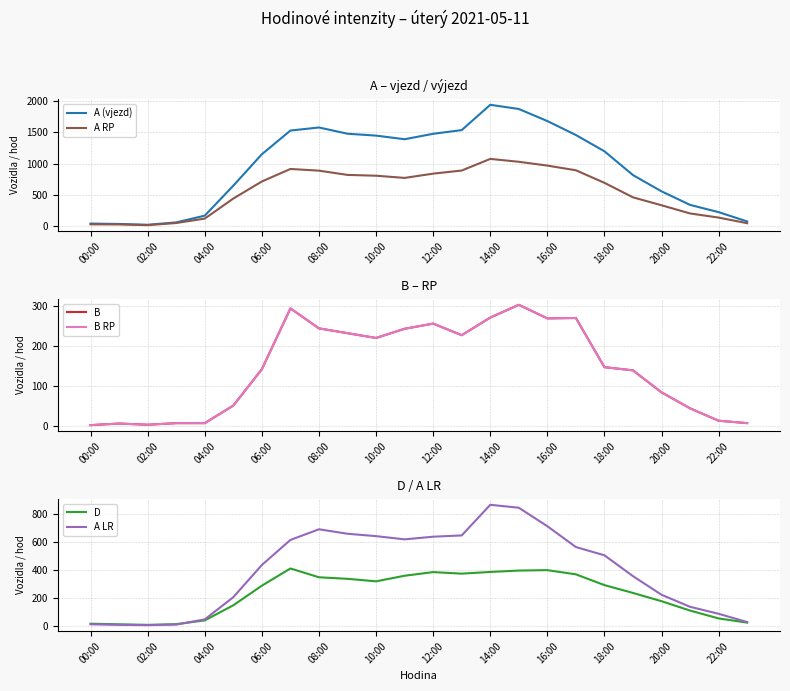

How many lines are shown in the chart?

6